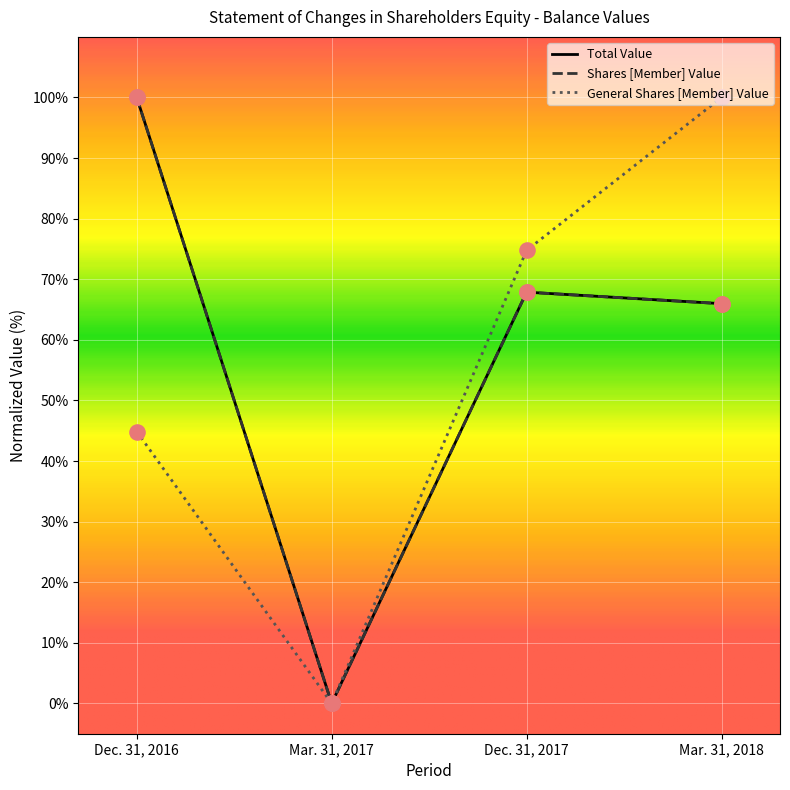

What is the difference between the highest and lowest values at Dec. 31, 2016?

55.1